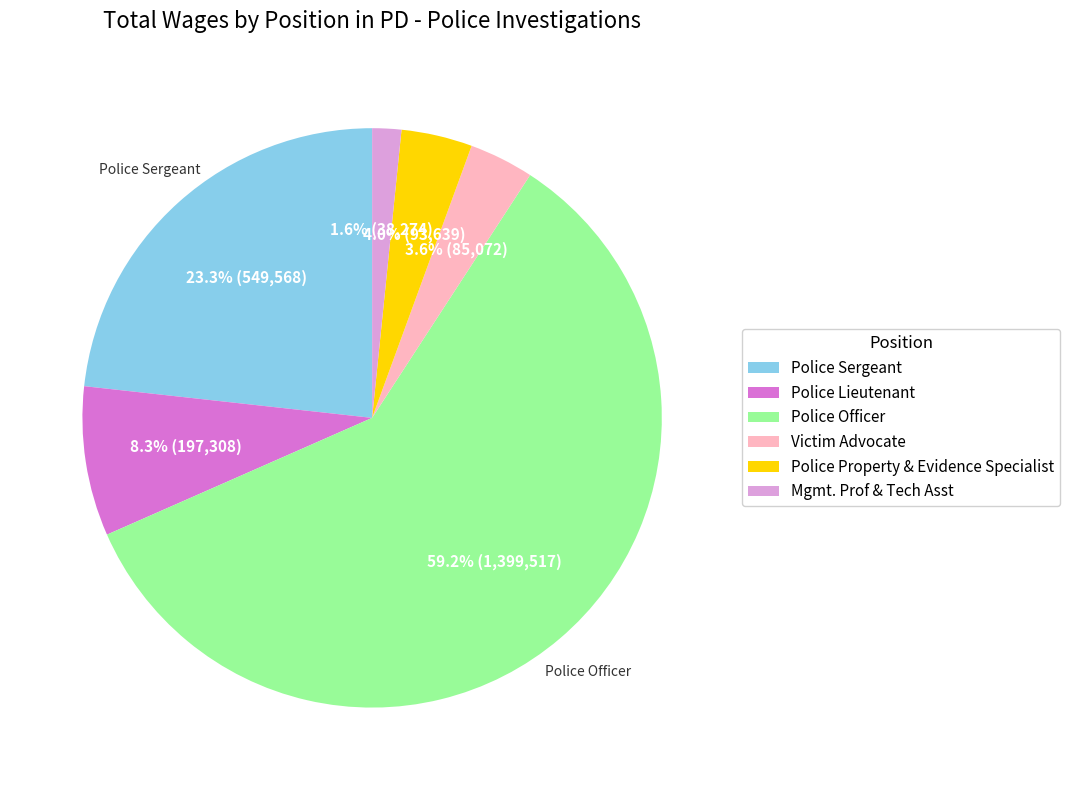

To the nearest percent, what is the combined percentage of Police Lieutenant and Police Property & Evidence Specialist?

12%